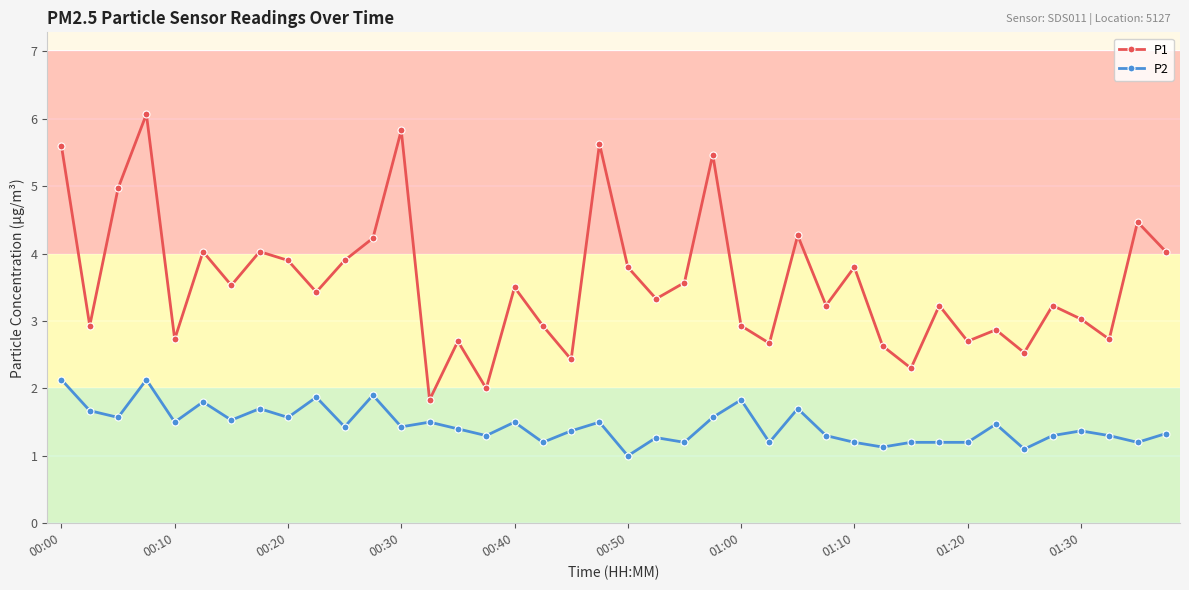

What is the value of the P2 point at the 2nd from the left?

1.7